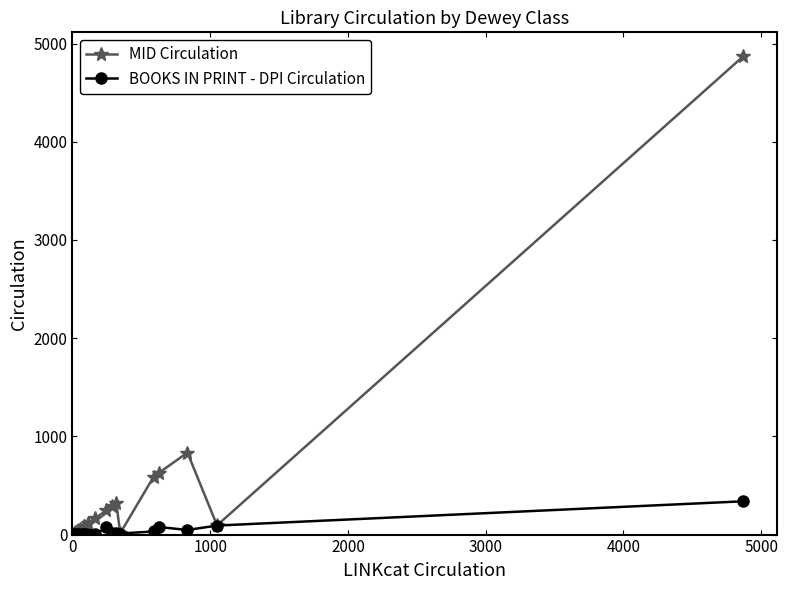

List the series in order of their overall mean, lowest first.

BOOKS IN PRINT - DPI Circulation, MID Circulation